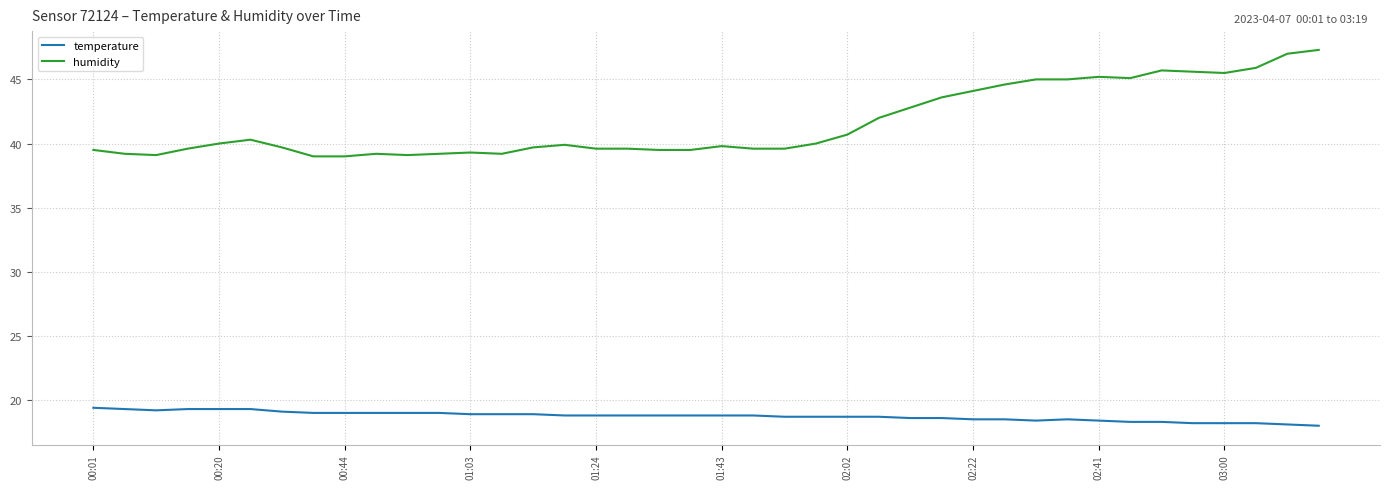

List the series in order of their overall mean, highest first.

humidity, temperature